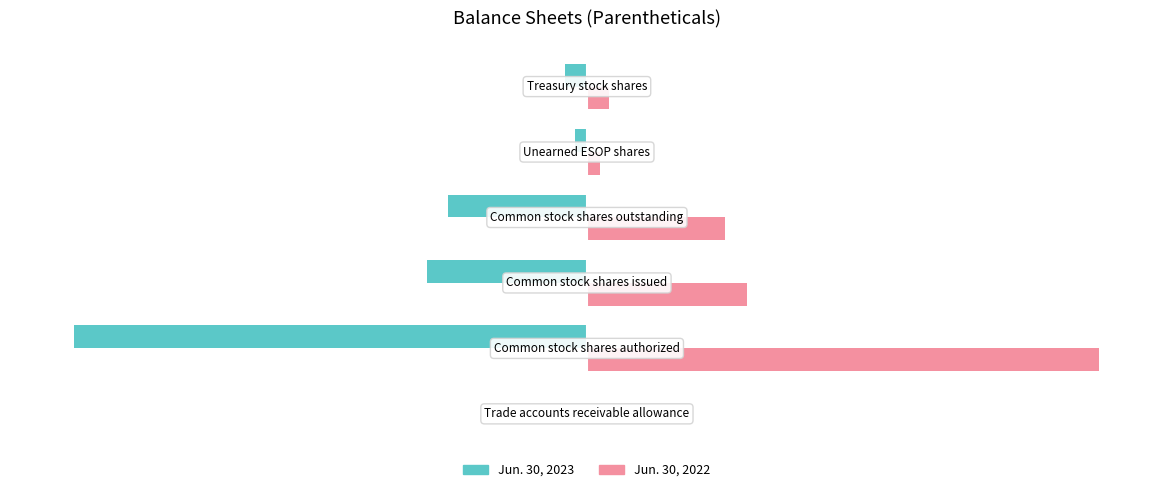

What are all the series names shown in the legend?

Jun. 30, 2023, Jun. 30, 2022